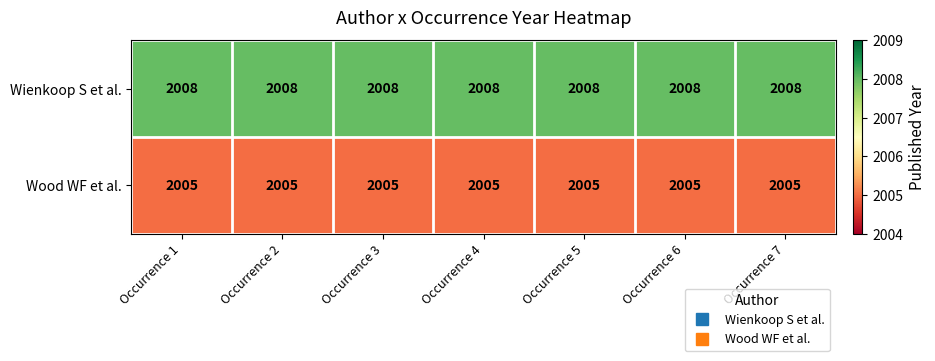

How many data points does each series have?

7